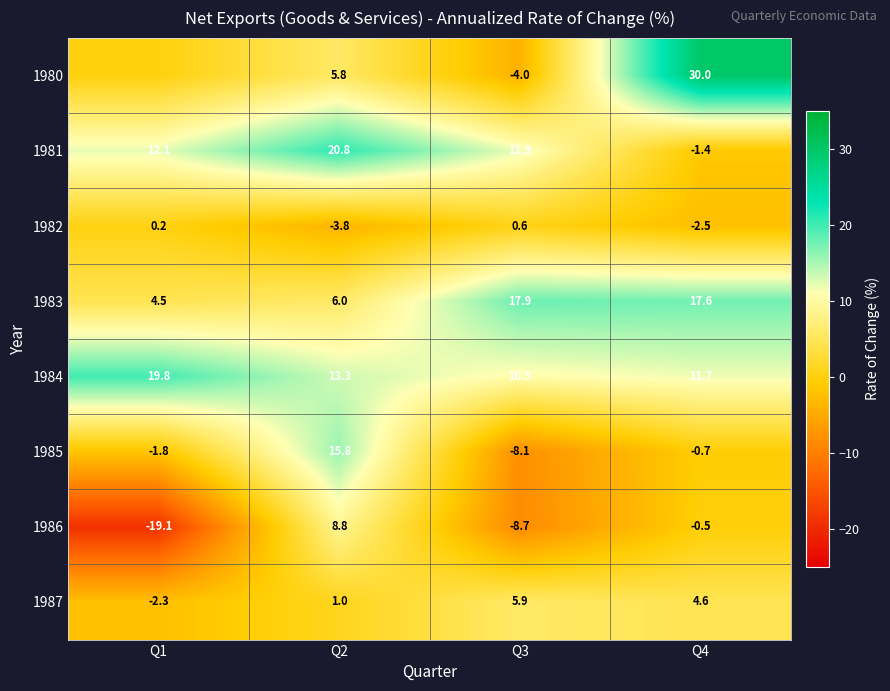

What is the maximum value shown in the chart?

30.0